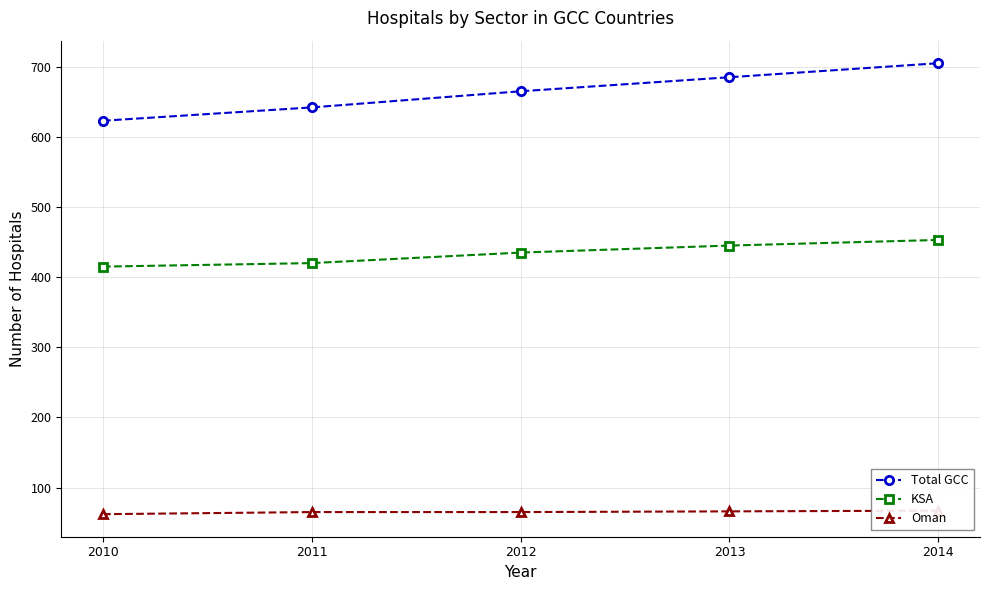

What is the greatest value displayed?

705